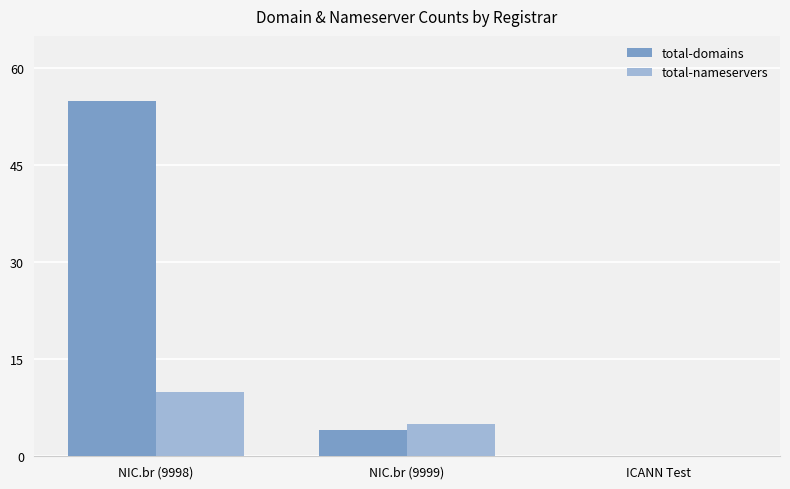

What is the sum of the total-nameservers values at NIC.br (9999) and ICANN Test?

5